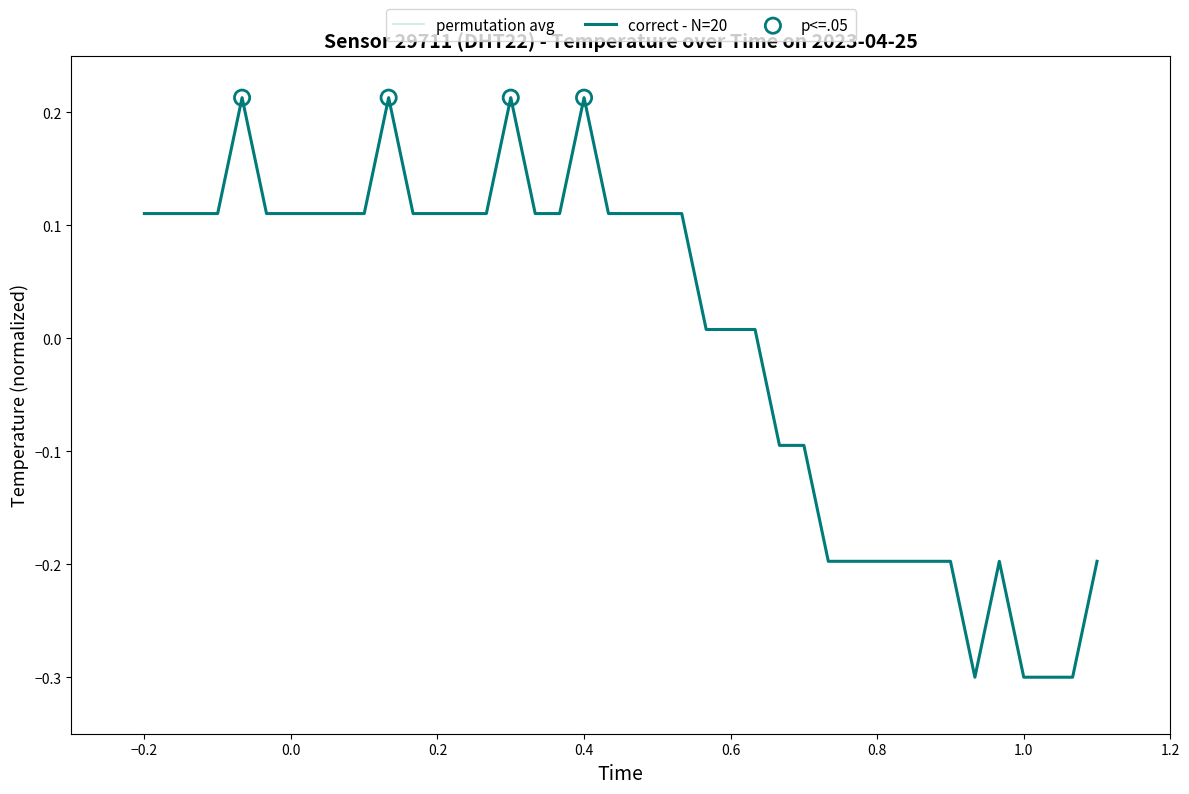

What is the minimum value for correct - N=20?

-0.3